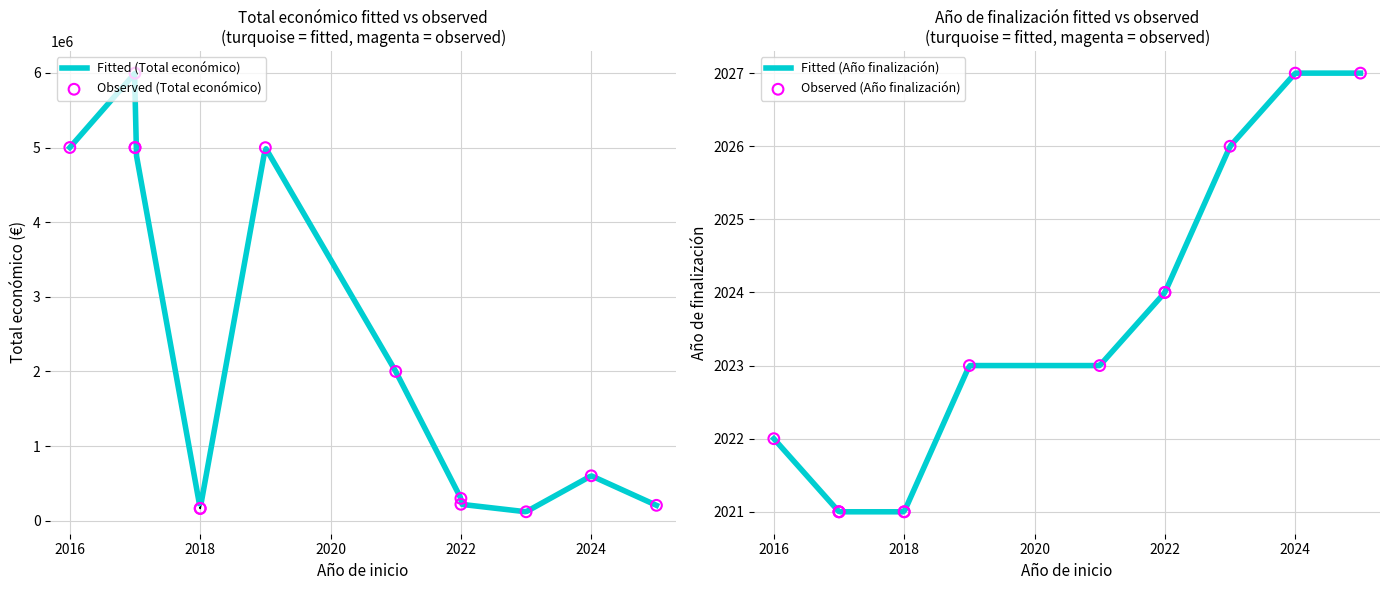

What are all the series names shown in the legend?

Total económico, Año de finalización